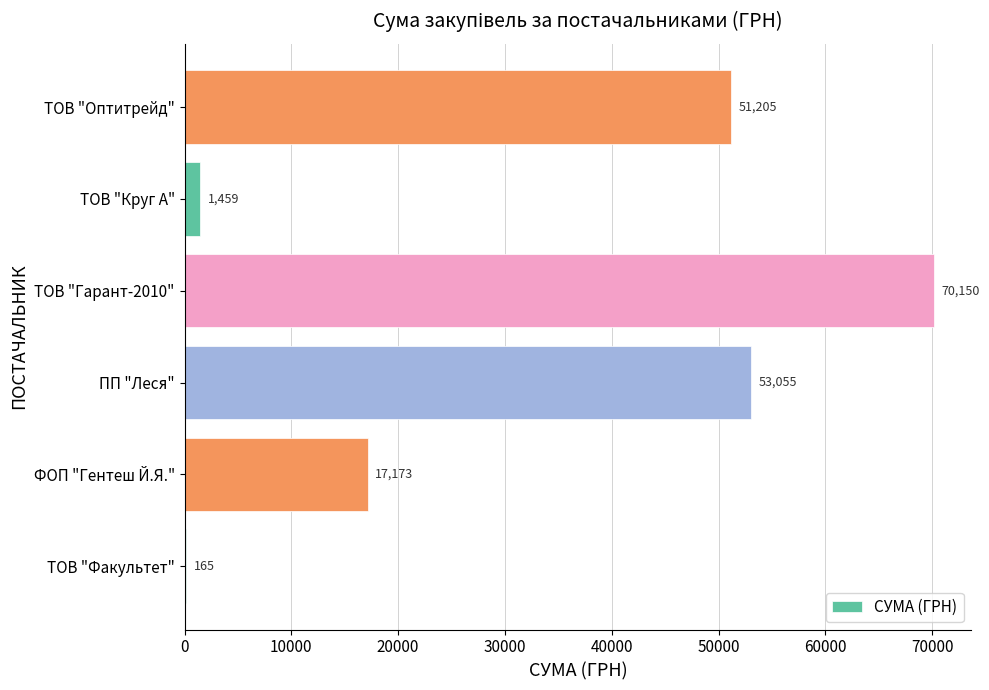

Which label corresponds to the largest value in the chart?

ТОВ "Гарант-2010"